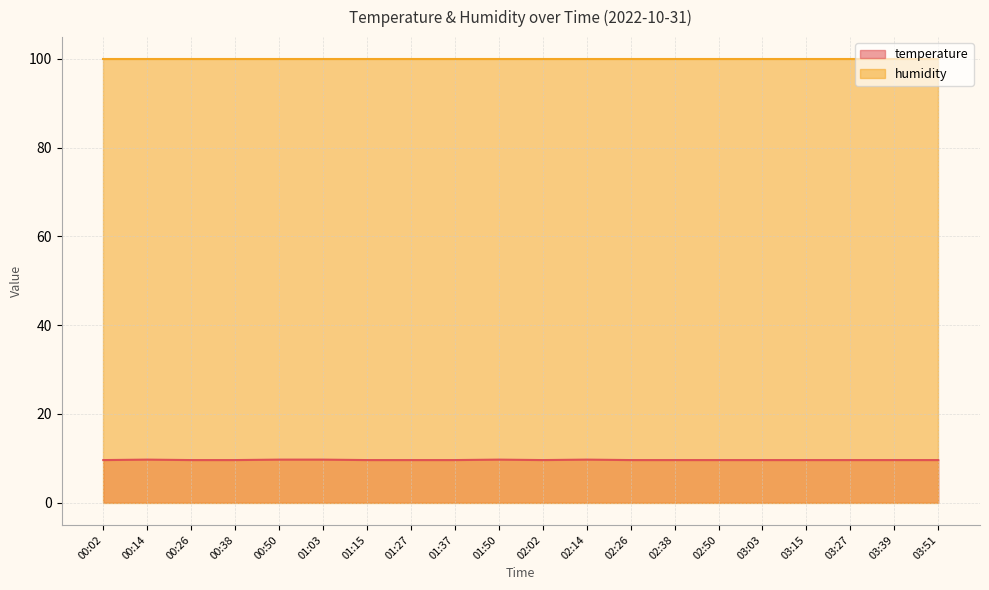

Approximately how many times larger is the value at 01:37 compared to 00:38?

1.0